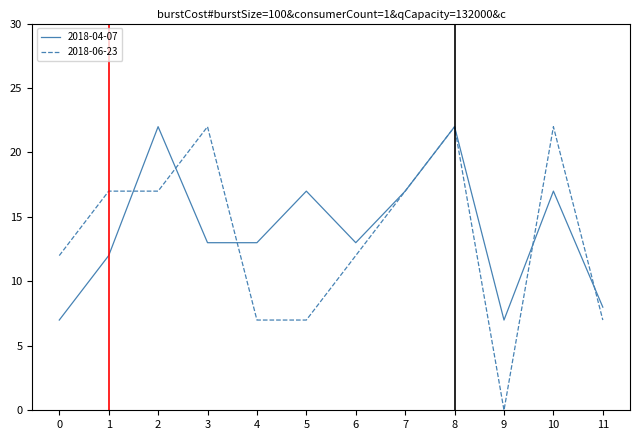

At which category does the chart reach its minimum across all series?

9